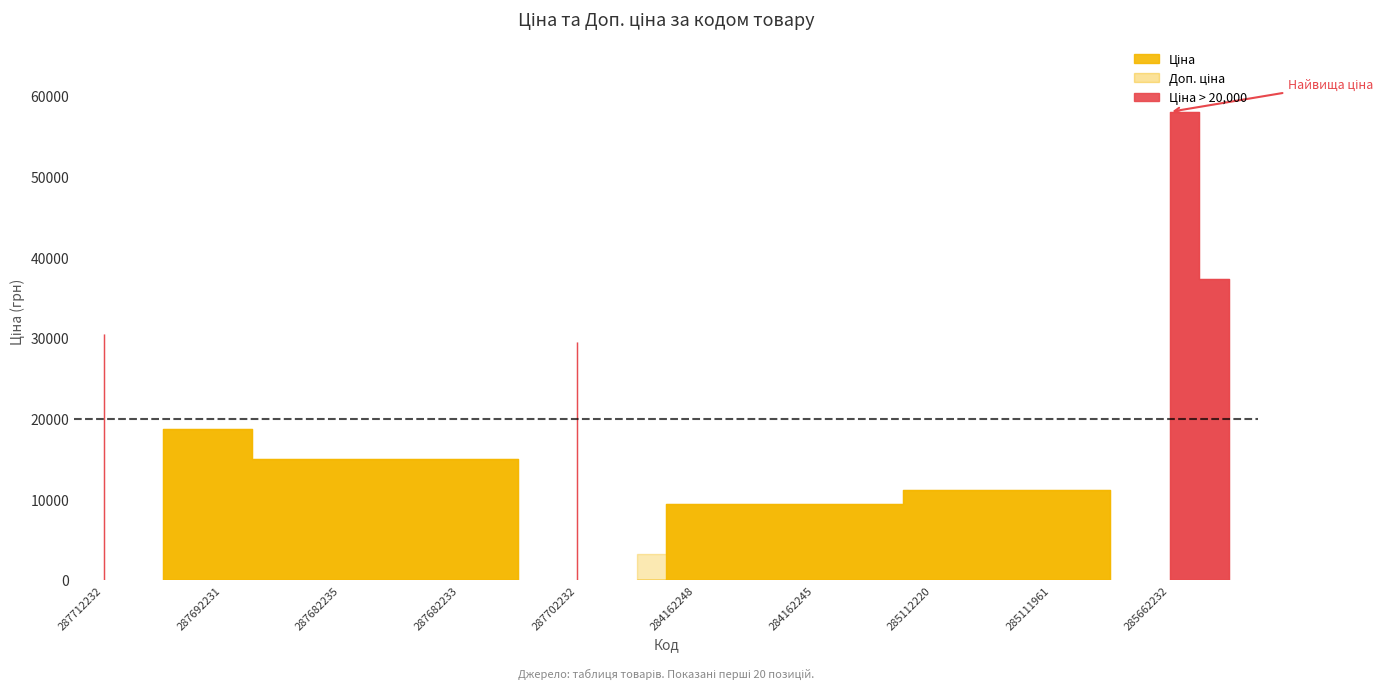

What is the value of the Ціна point at the 20th from the left?

37343.0